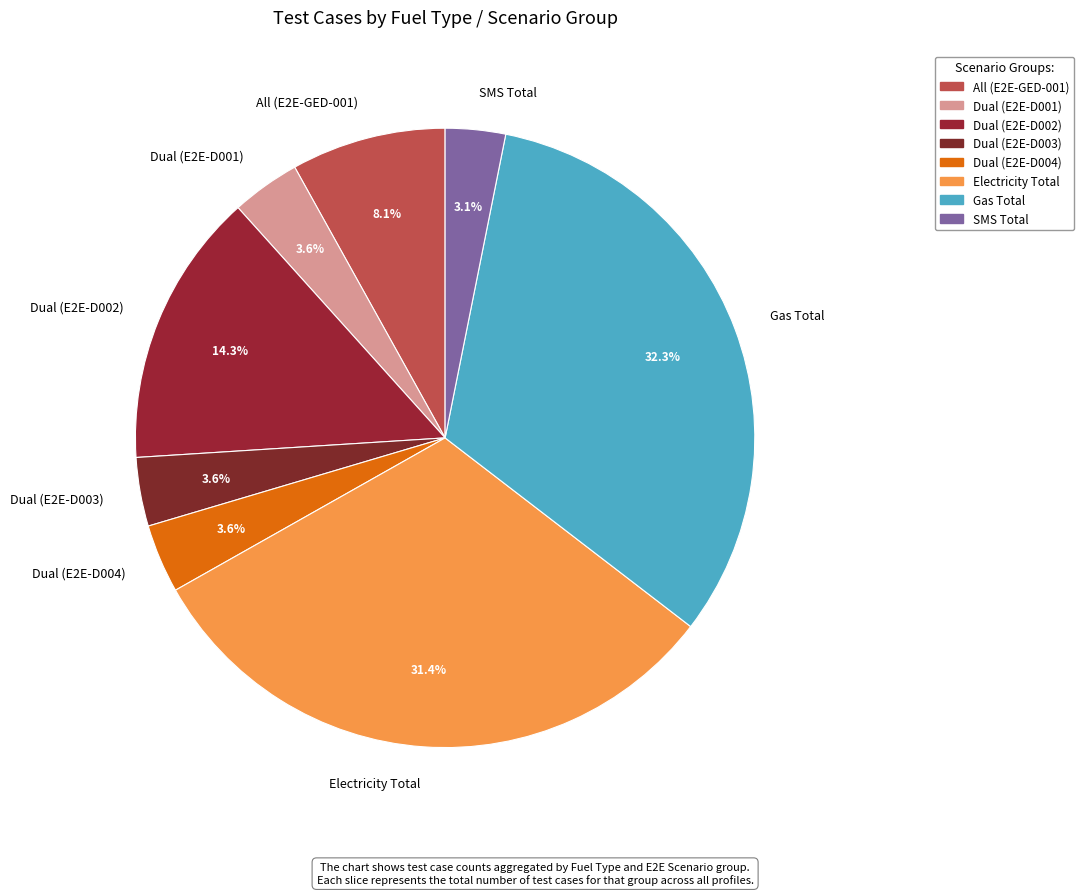

What portion of the pie excludes All (E2E-GED-001)?

91.9%